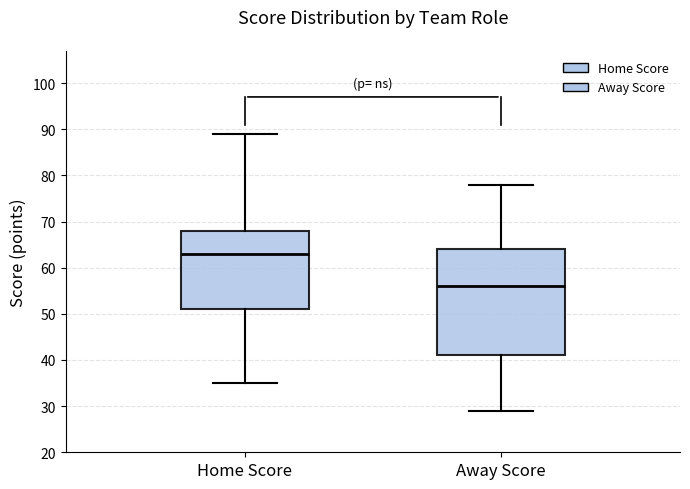

Which box's median line is the highest?

Home Score